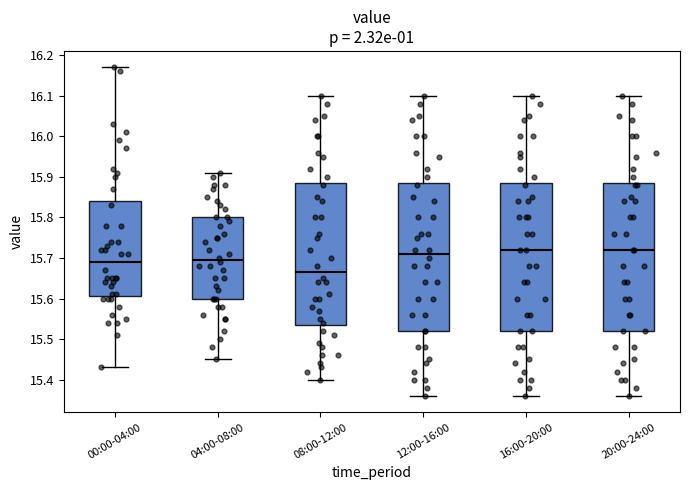

Where is the upper edge of the box for 00:00-04:00 on the y-axis? The values are not printed on the chart, so give them approximately, as read against the axis.

15.84